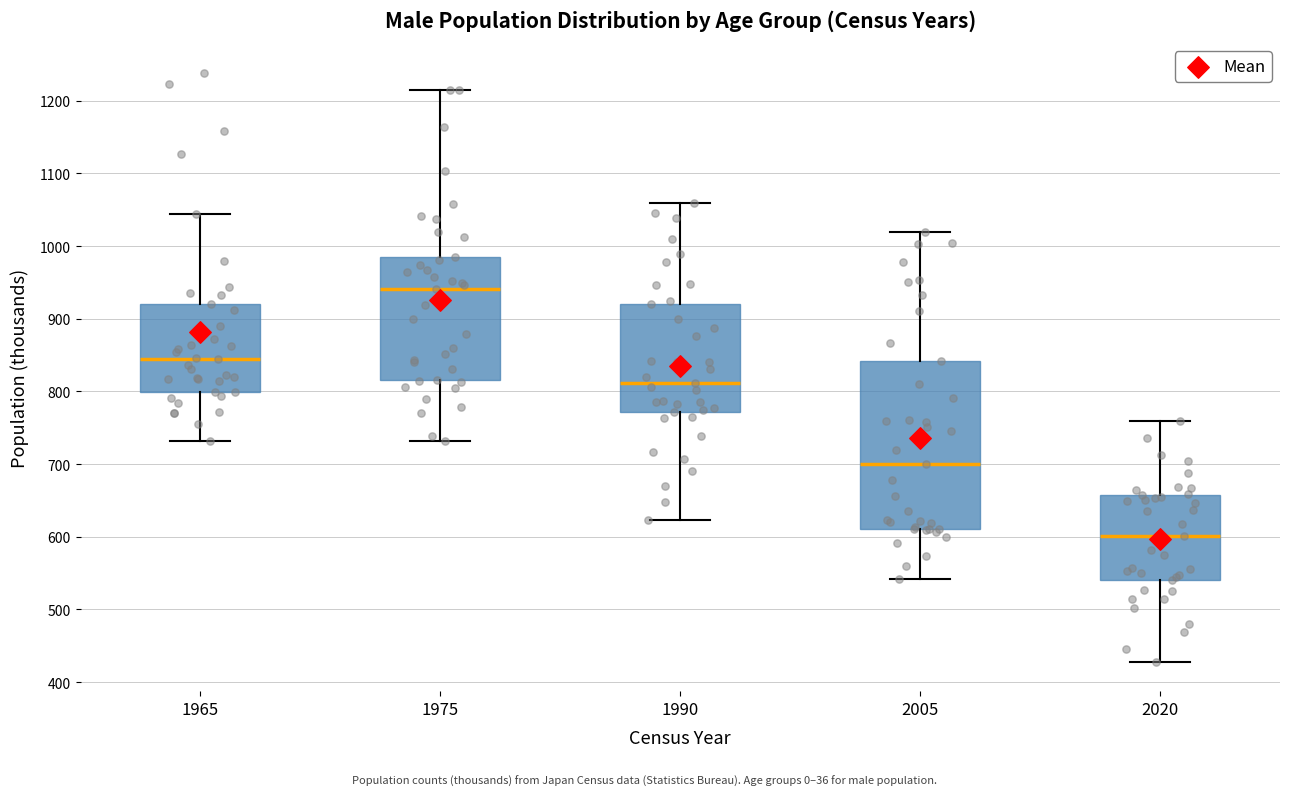

Where does the median line of the box at x = 2005 sit on the y-axis? The values are not printed on the chart, so give them approximately, as read against the axis.

700